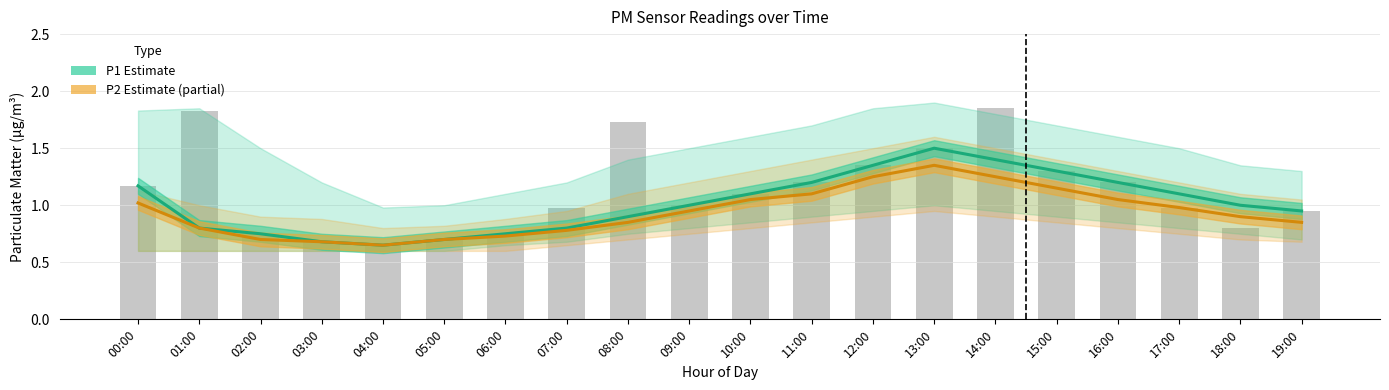

Rank the series at 18:00 from lowest to highest value.

P2 Estimate, P1 Estimate